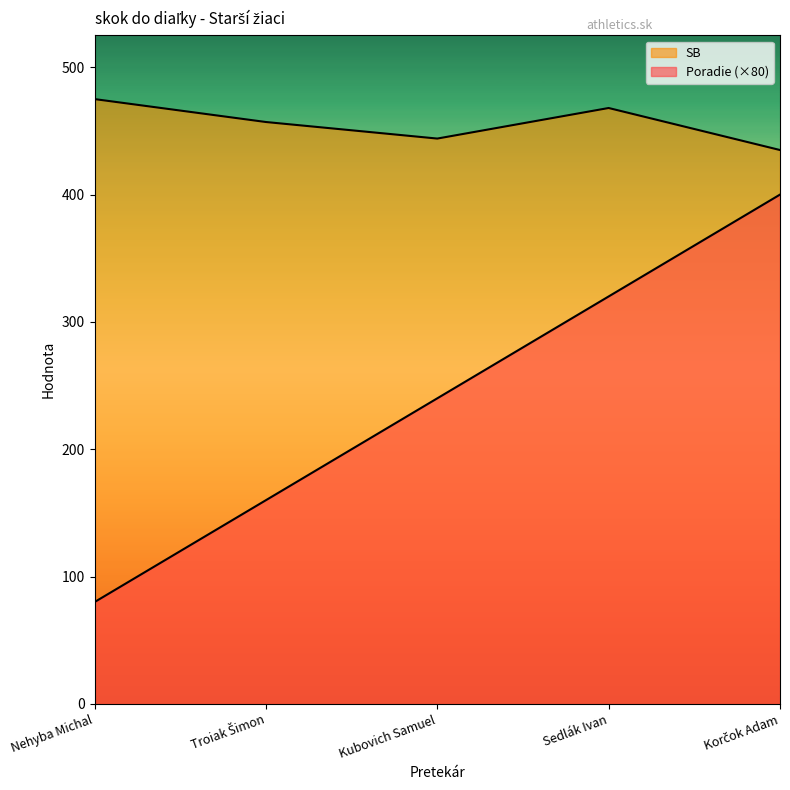

At Sedlák Ivan, list the series in order from largest to smallest.

SB, Poradie